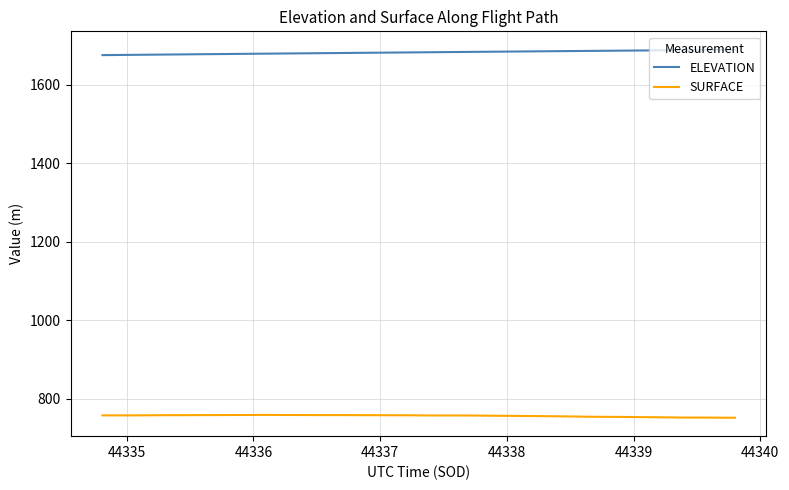

Does the chart display data point markers on the line(s)?

No